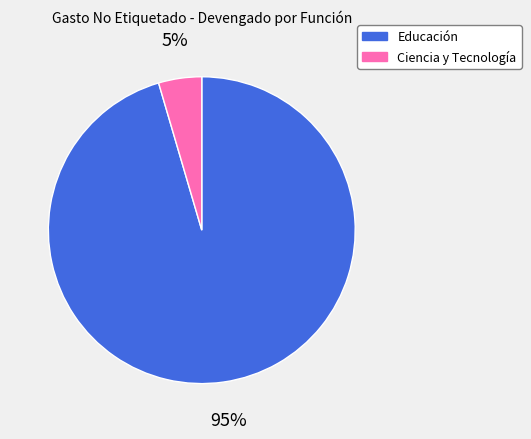

To the nearest percent, what is the average slice percentage?

50%